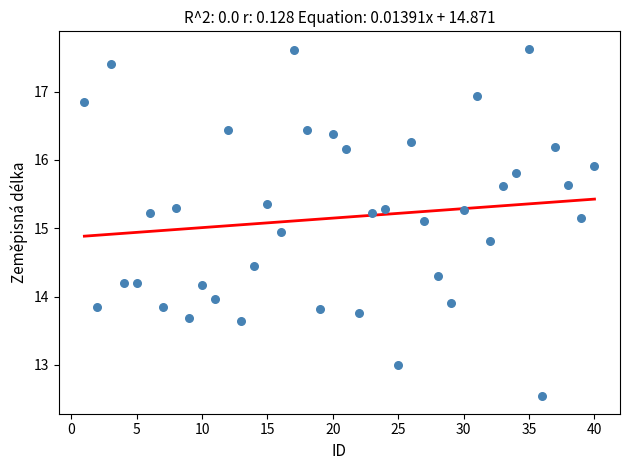

What is the range of Y values (max minus min)?

5.1